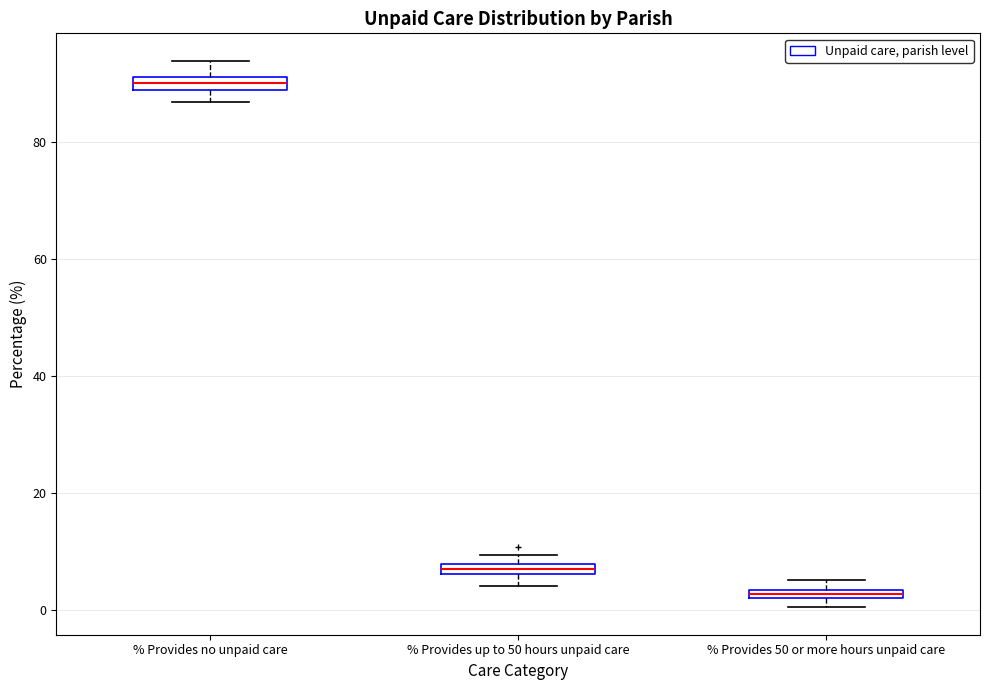

Which box has the highest median line?

% Provides no unpaid care